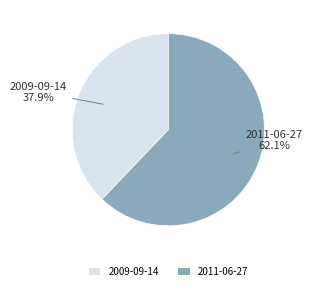

To the nearest percent, what is the difference between the 2011-06-27 and 2009-09-14 slice percentages?

24%